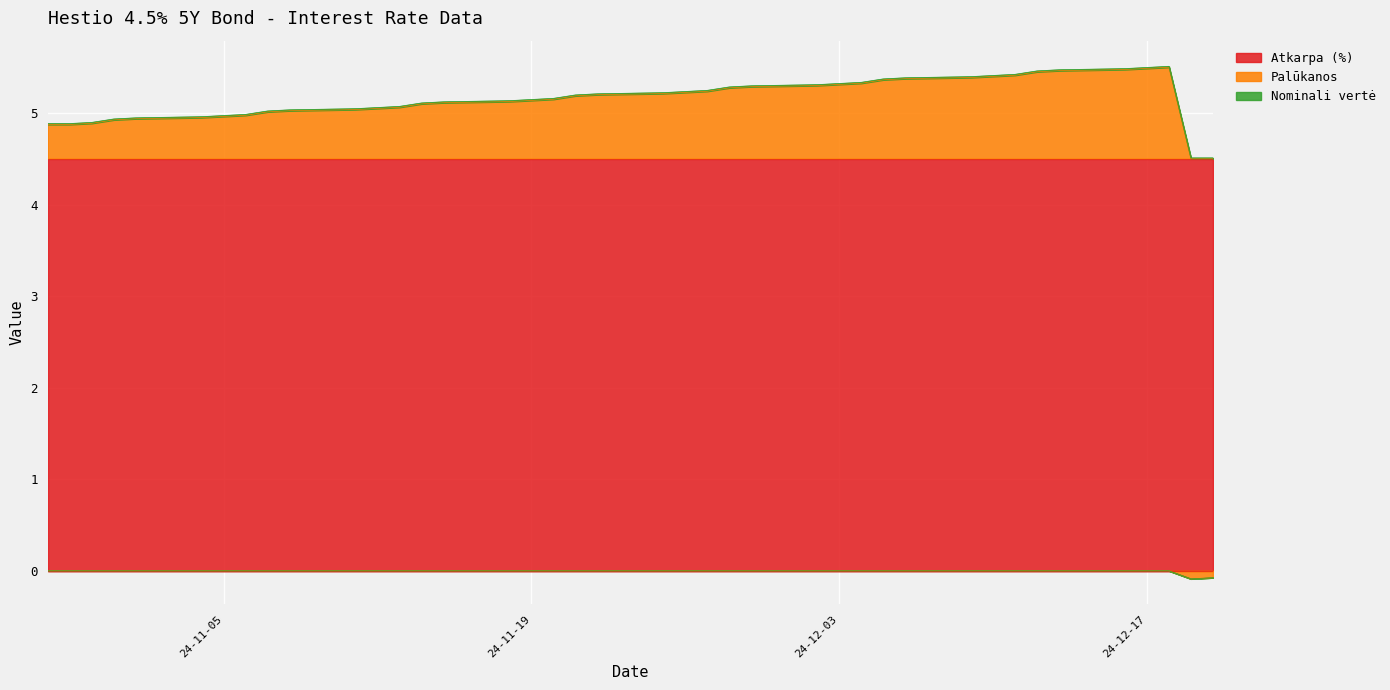

Where is the first local minimum for Palūkanos?

2024-12-19